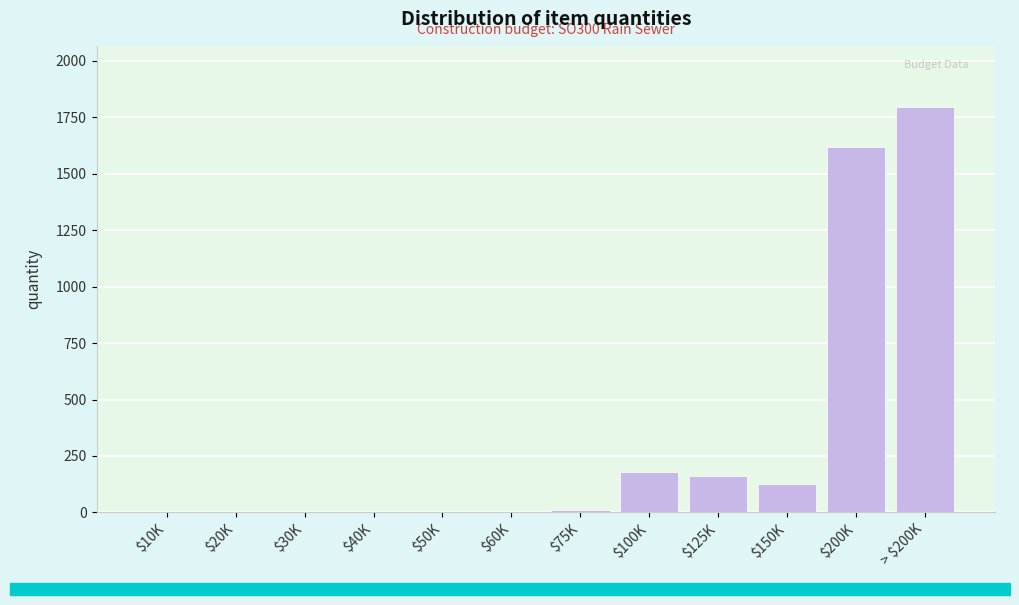

Read the value at $100K.

179.7